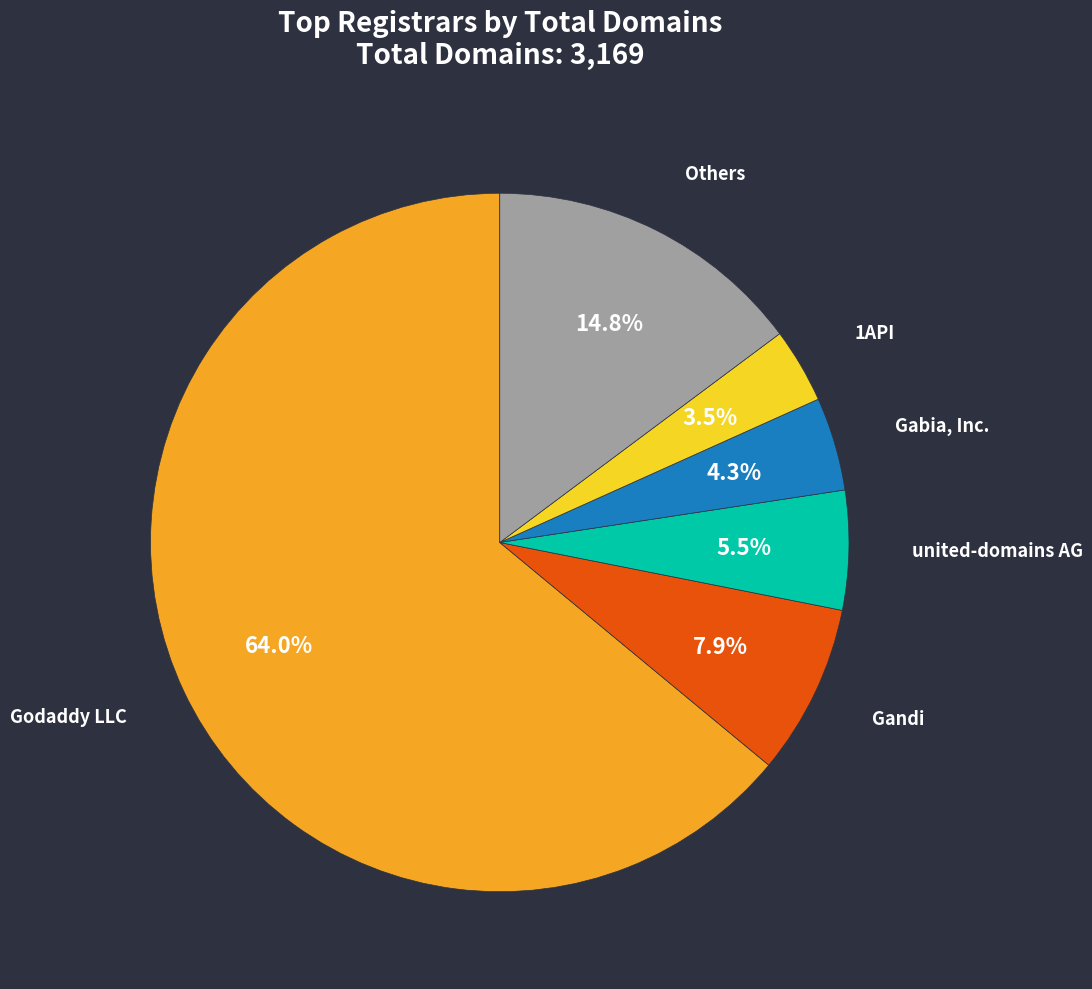

Does any single category account for the majority?

Yes